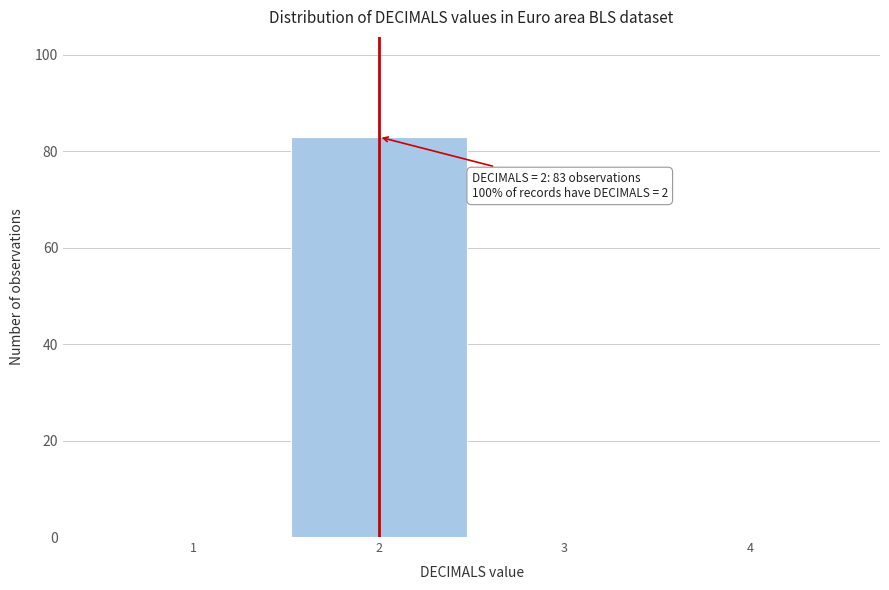

Over which range of the x-axis is the bar tallest?

1.5 to 2.5